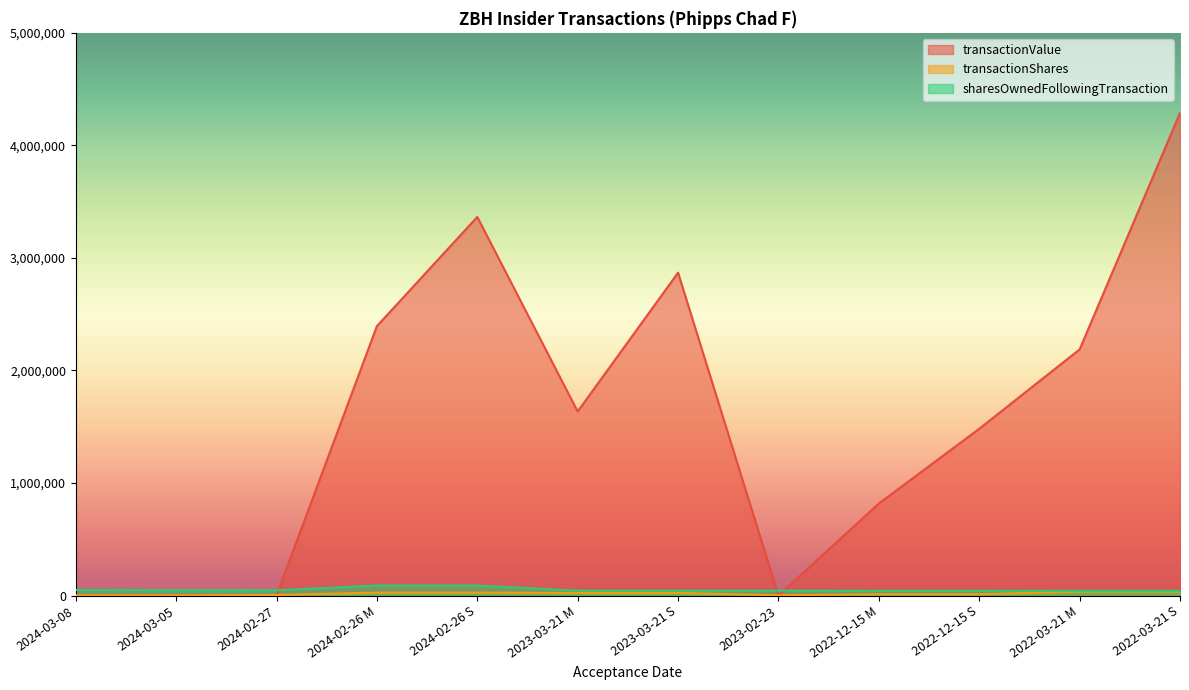

What position from the right is 2024-02-27?

10